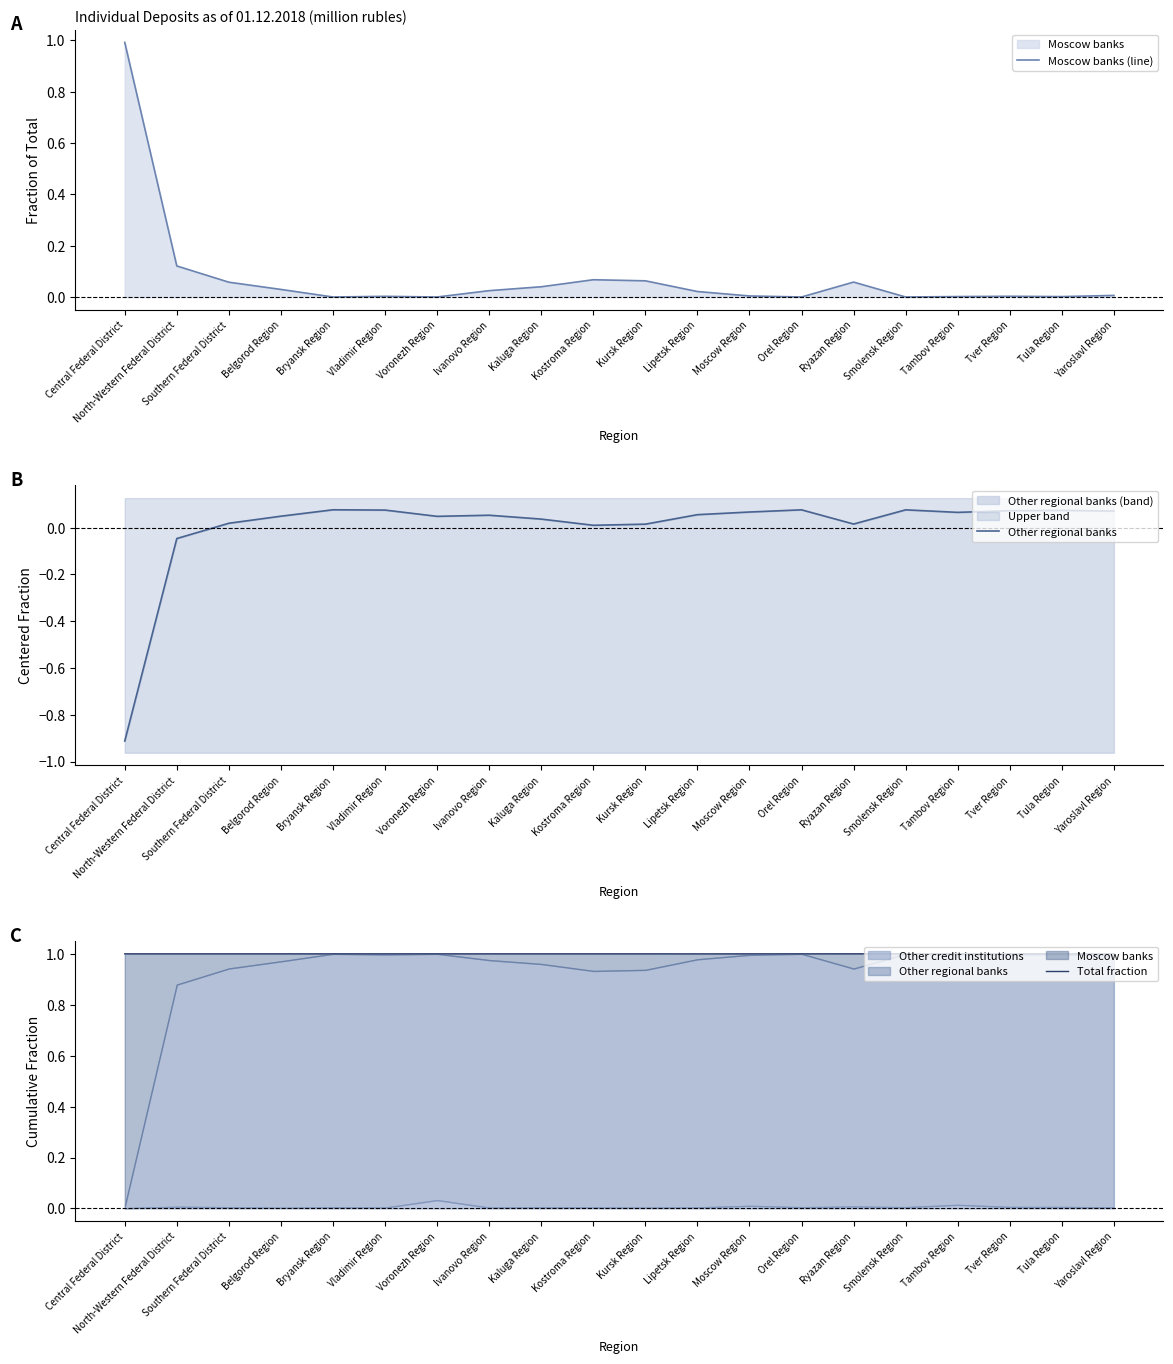

True or false: Other regional banks and Total fraction cross at least once.

False